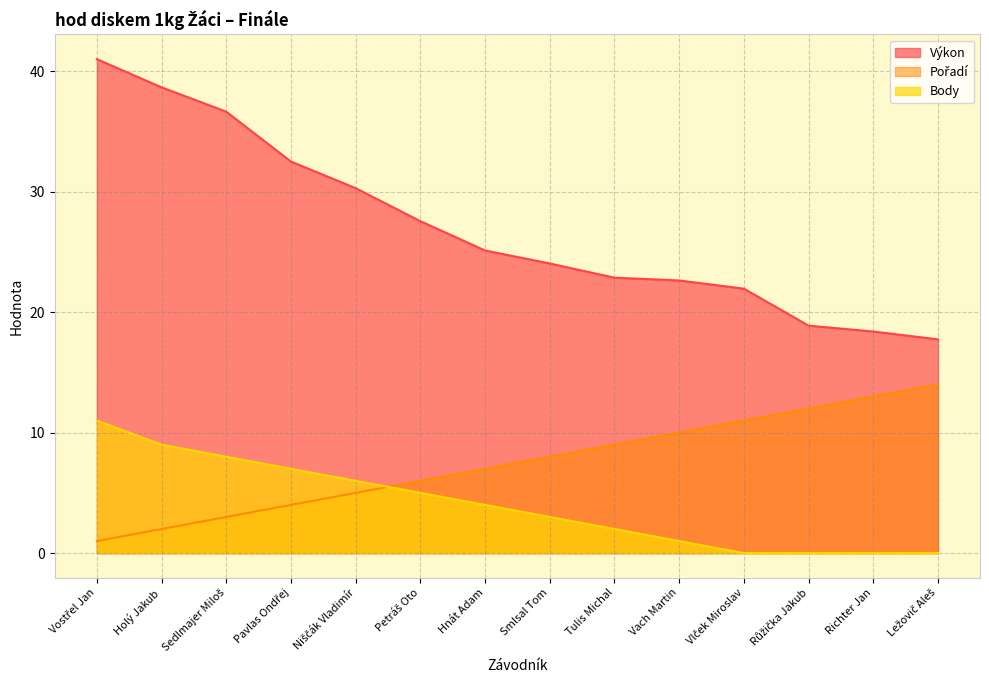

What is the value of the Výkon point at the 9th from the left?

22.9